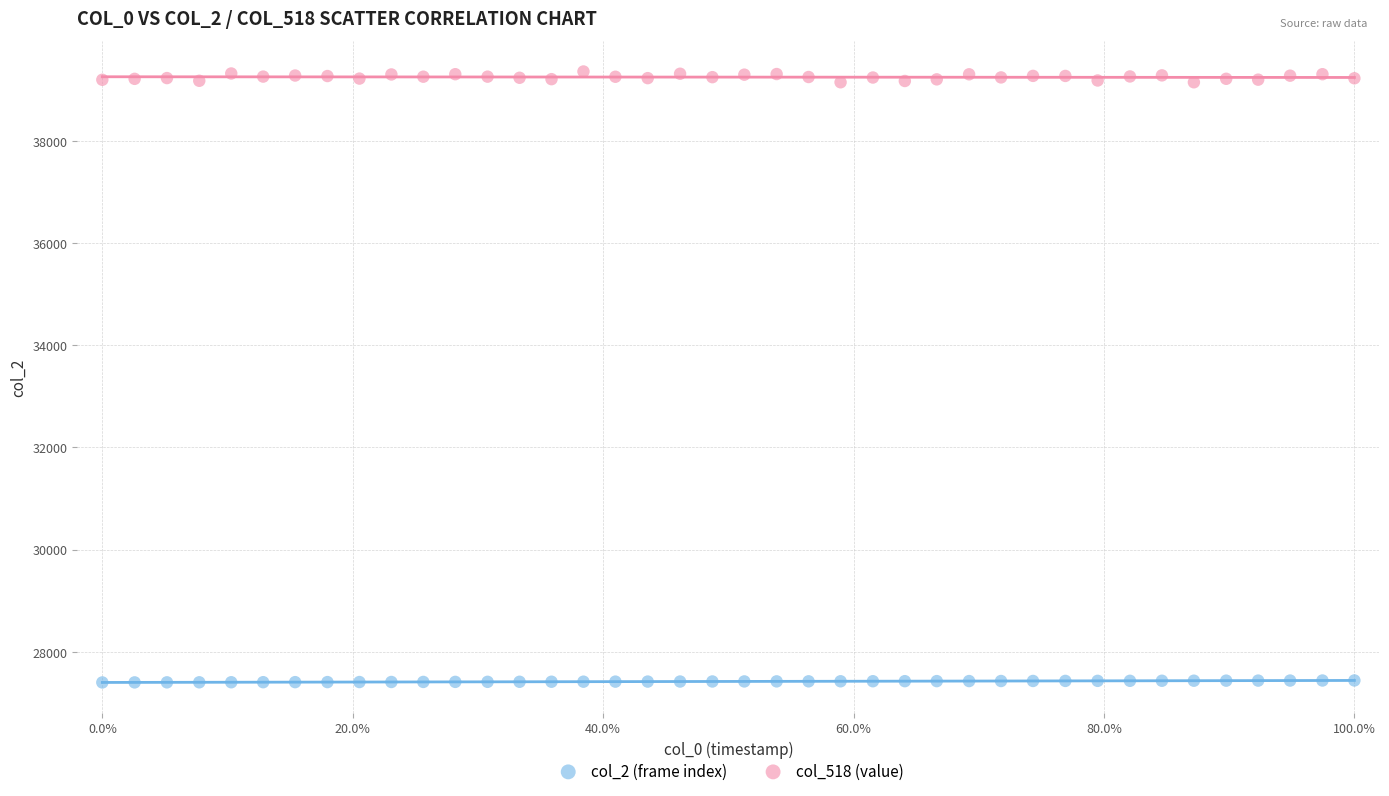

Which series reaches the minimum Y coordinate?

col_2 (frame index)